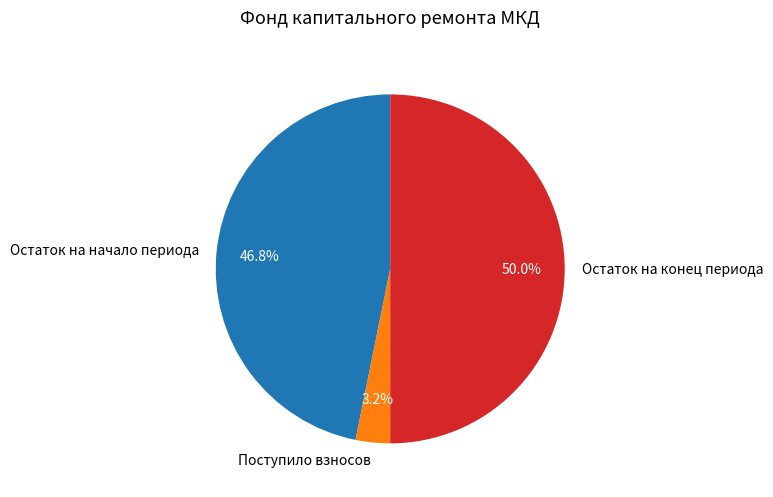

To the nearest percent, what is the combined percentage of Остаток на конец периода and Остаток на начало периода?

97%